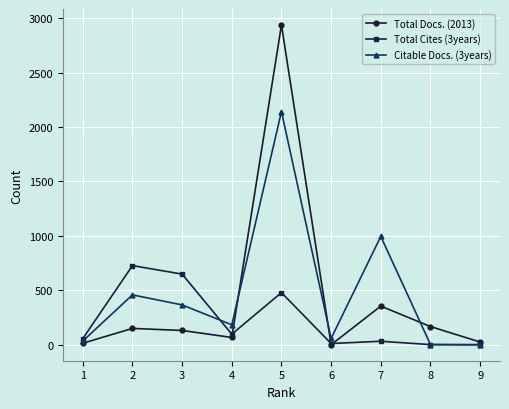

Rank the series by their maximum value, from lowest to highest.

Total Cites (3years), Citable Docs. (3years), Total Docs. (2013)